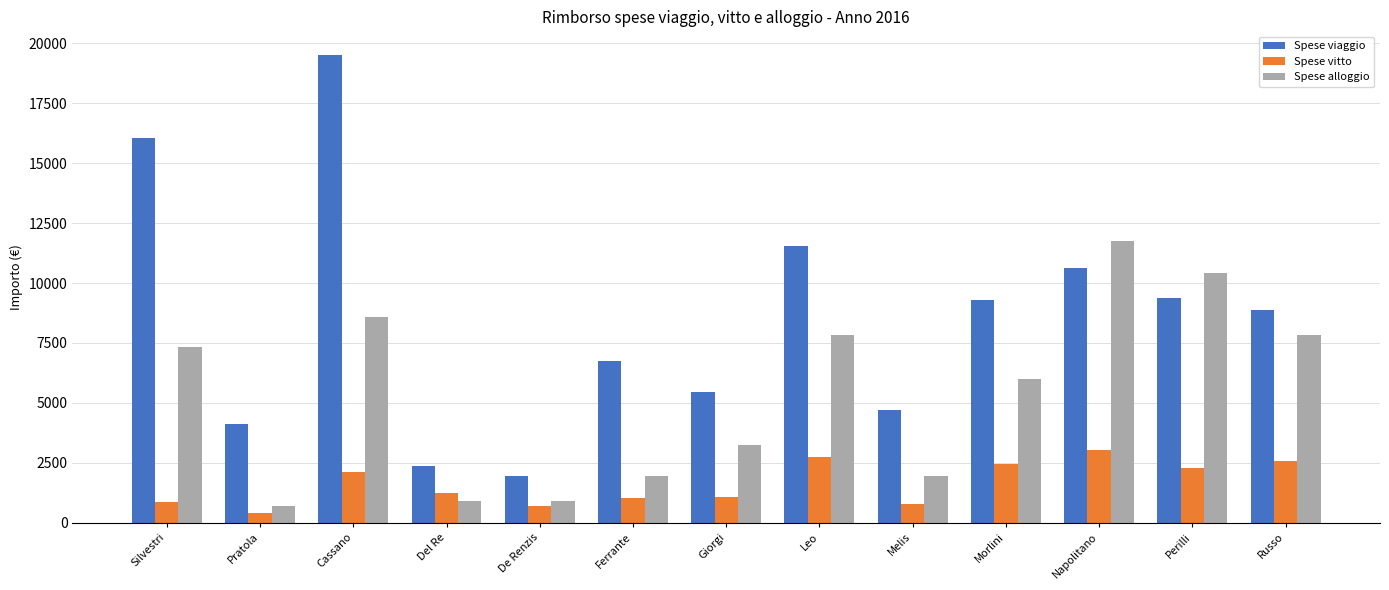

What is the smallest value displayed?

394.5